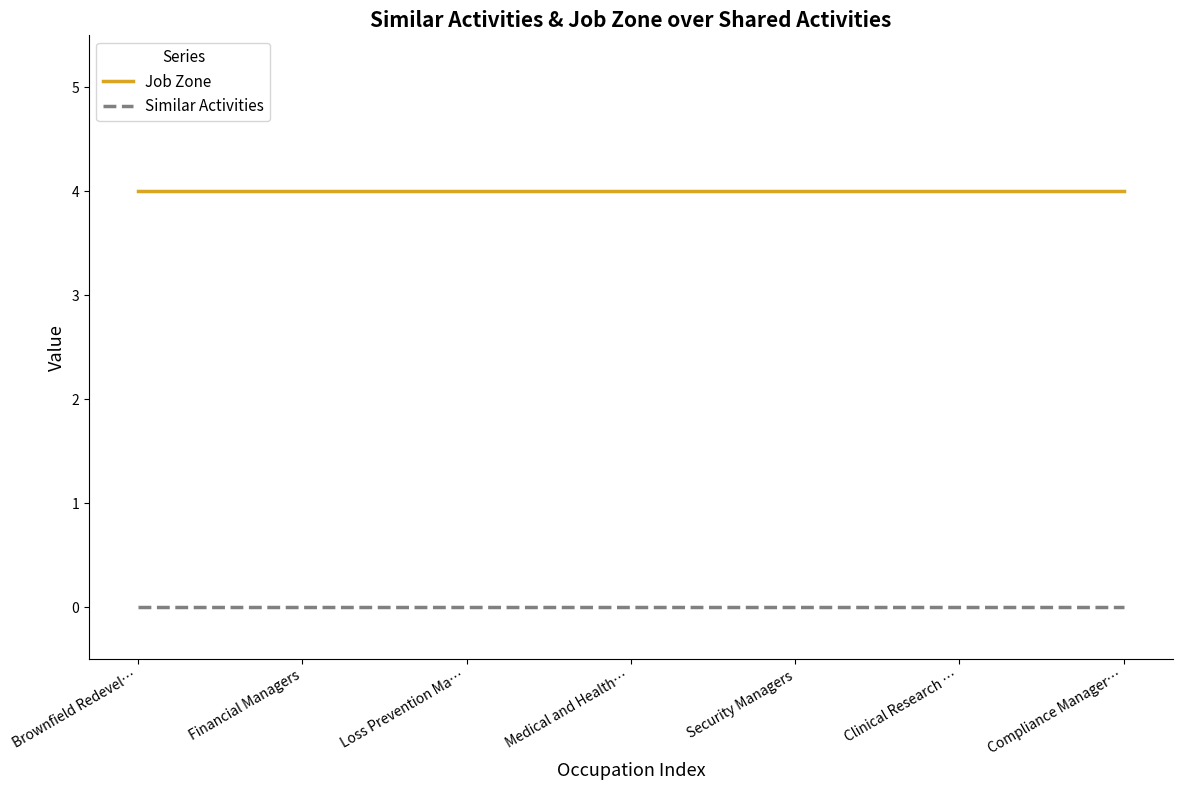

At how many categories does at least one series exceed 1?

7